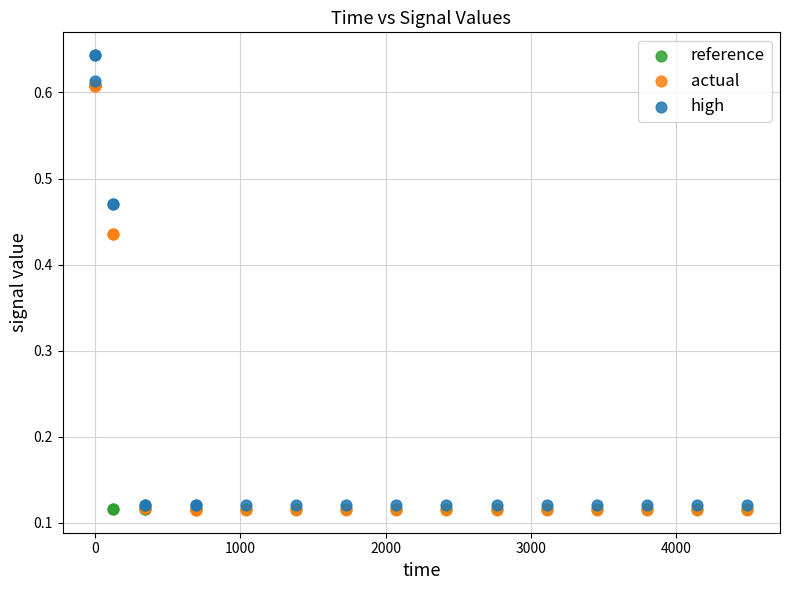

Which series has the widest spread of Y values?

high